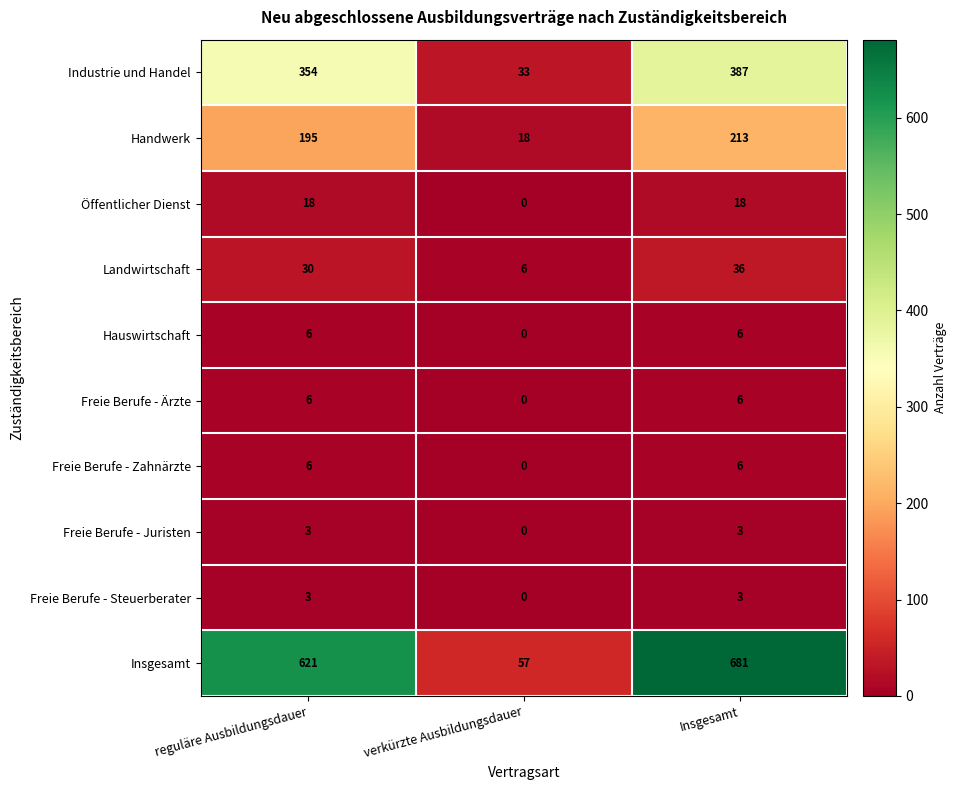

Is it true that Freie Berufe - Steuerberater equals 1 at reguläre Ausbildungsdauer?

False